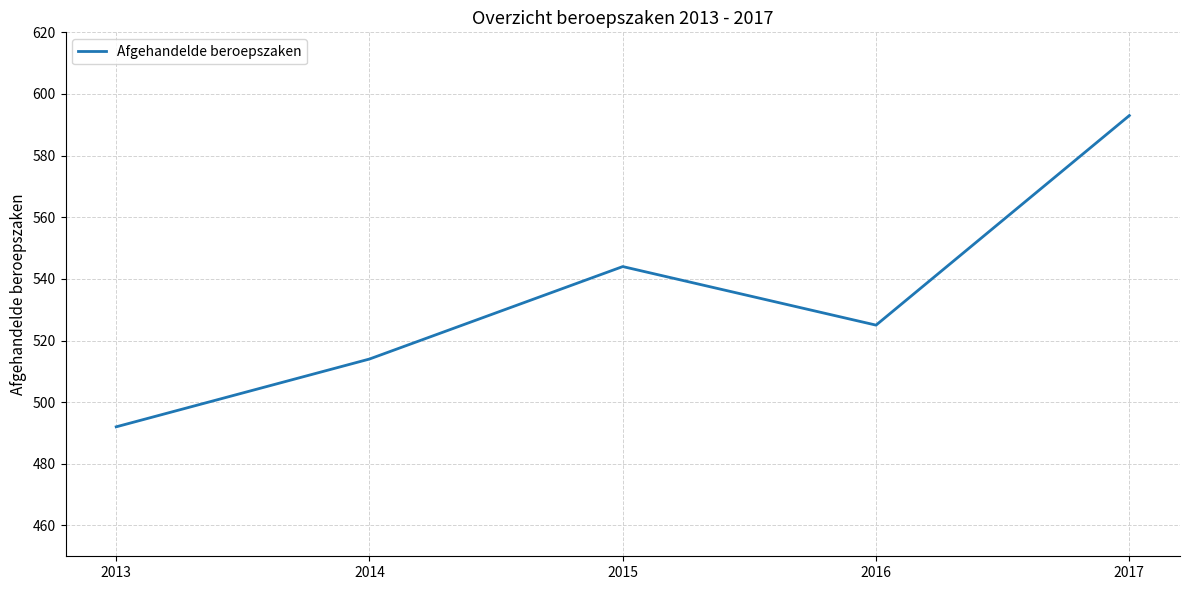

Is this an area chart (filled region under the line)?

No